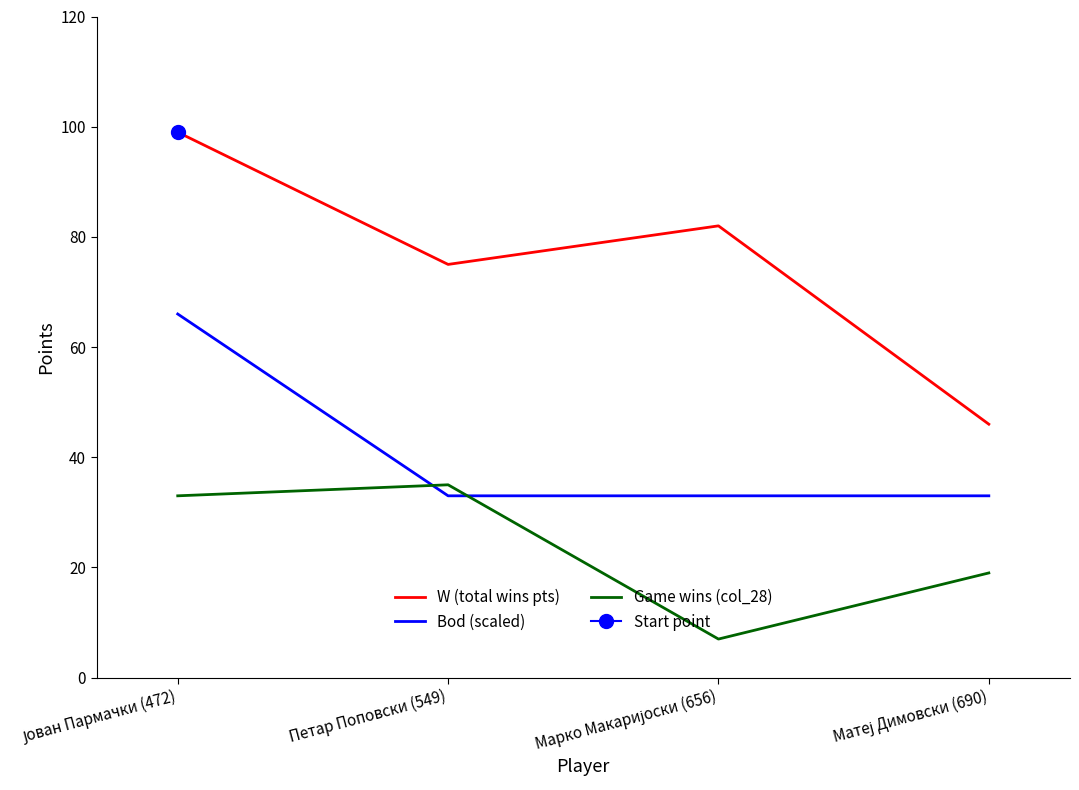

Reading left to right, what are all the values shown in this chart?

W (total wins pts): 99	75	82	46
Bod (scaled): 66	33	33	33
Game wins (col_28): 33	35	7	19